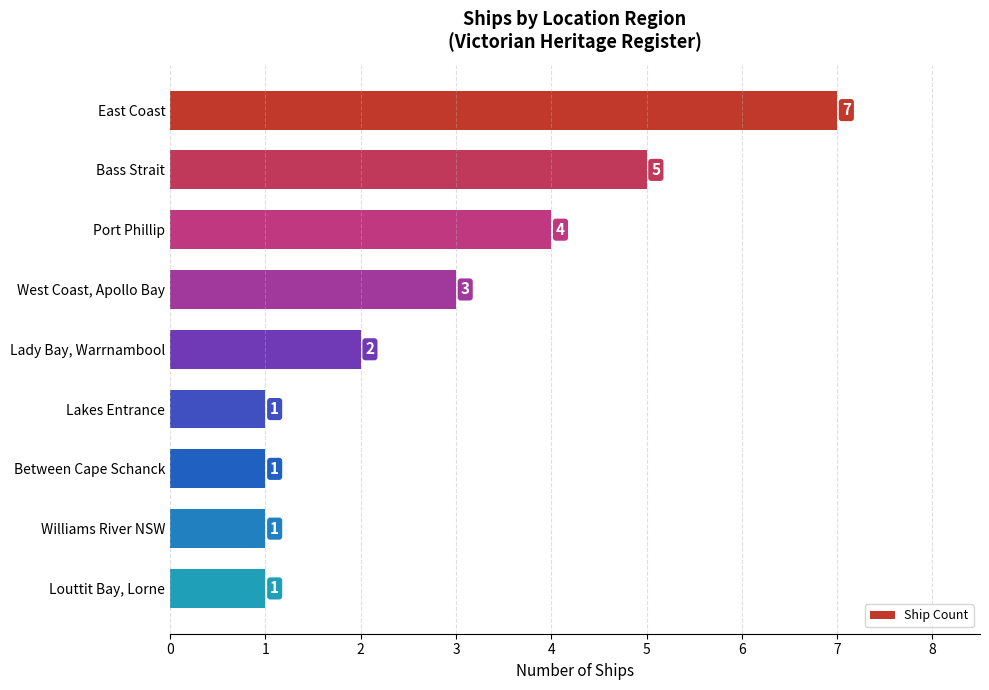

Reading top to bottom, list all the values displayed in this chart.

East Coast=7	Bass Strait=5	Port Phillip=4	West Coast, Apollo Bay=3	Lady Bay, Warrnambool=2	Lakes Entrance=1	Between Cape Schanck=1	Williams River NSW=1	Louttit Bay, Lorne=1